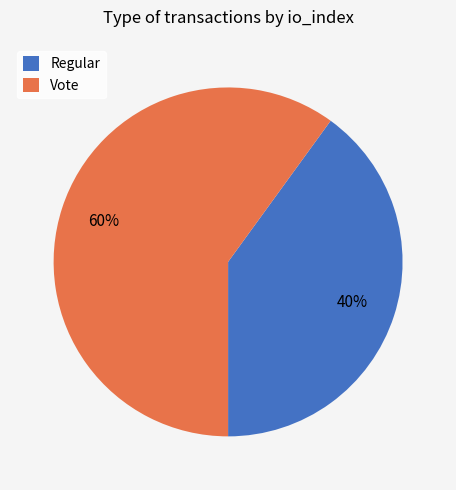

Does Vote represent more than half of the total?

Yes